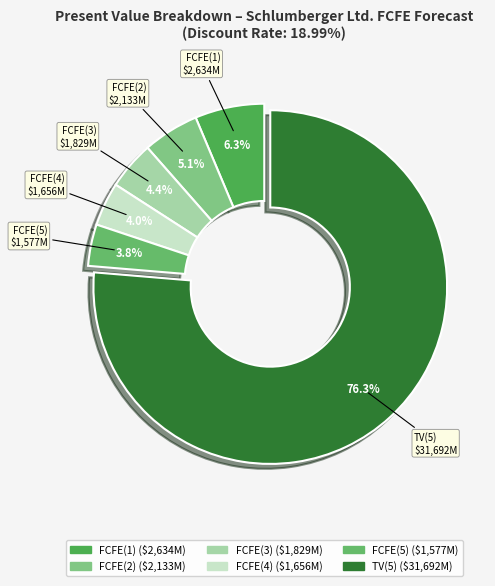

What percentage is the FCFE(3) slice, to the nearest percent?

4%